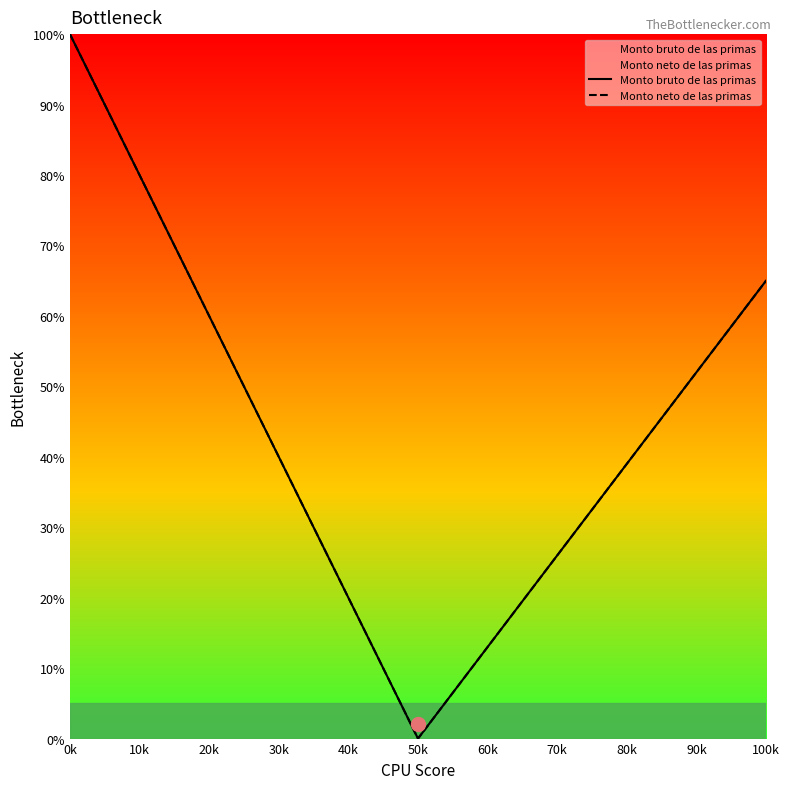

How many interior local valleys does the Monto bruto de las primas series have?

1